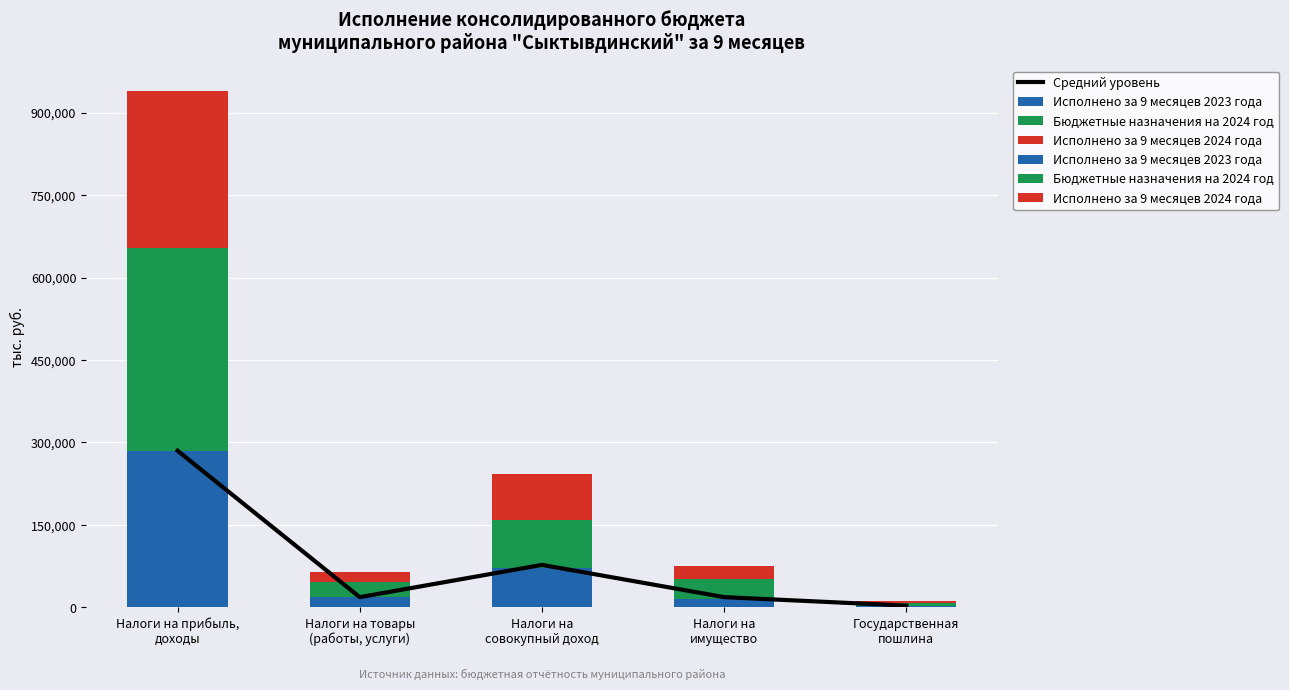

Rank the series by their maximum value, from lowest to highest.

Исполнено за 9 месяцев 2023 года, Средний уровень, Исполнено за 9 месяцев 2024 года, Бюджетные назначения на 2024 год